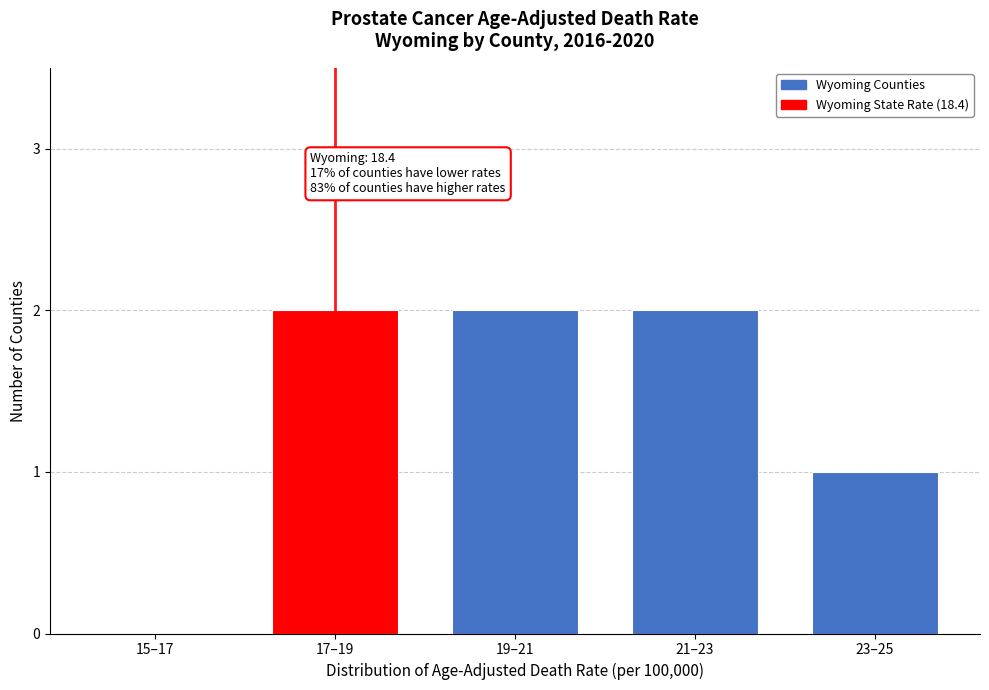

Reading right to left, extract all data points from this chart.

23–25=1	21–23=2	19–21=2	17–19=2	15–17=0